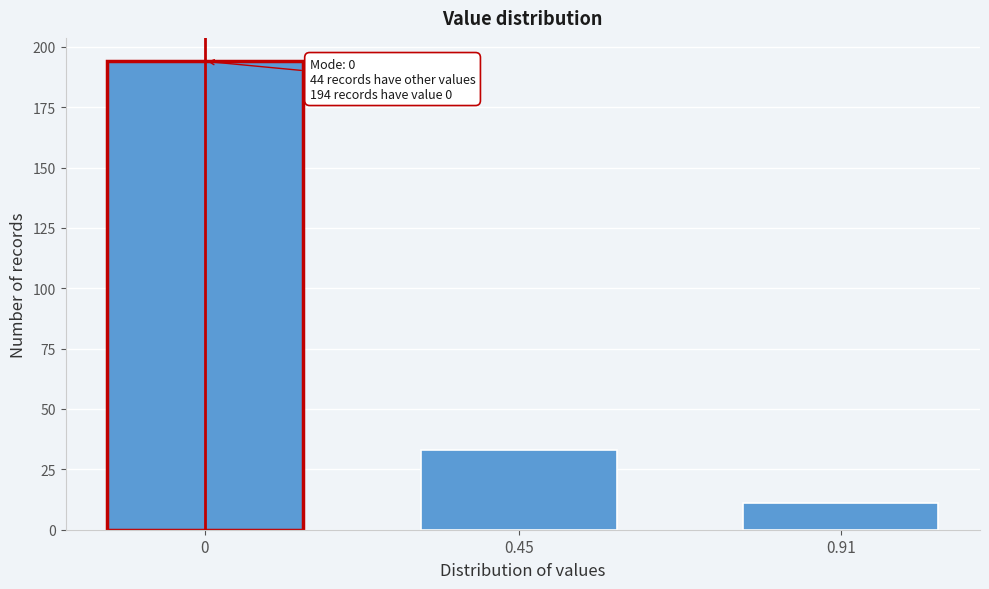

Reading left to right, transcribe all the data shown in this chart.

0=194	0.45=33	0.91=11